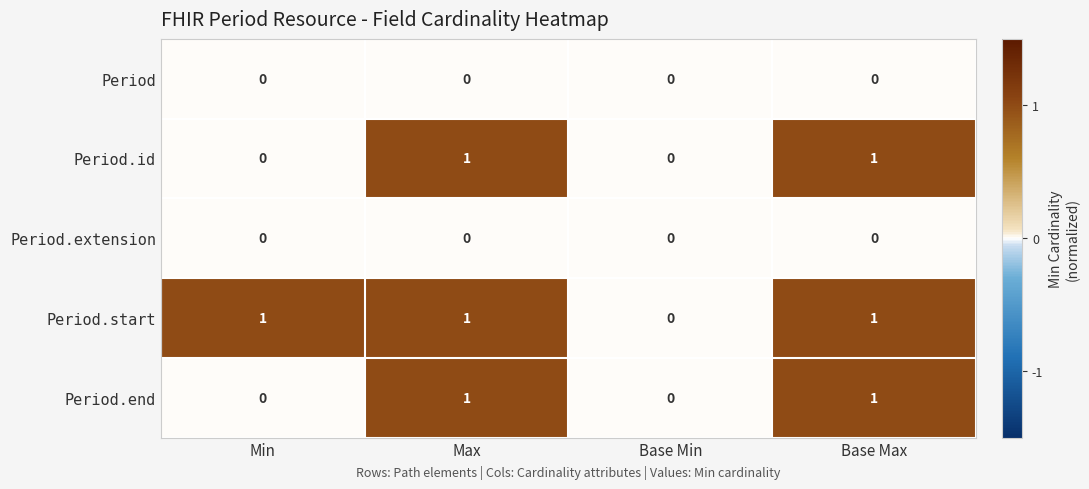

Which series changed the most between Min and Base Min?

Period.start